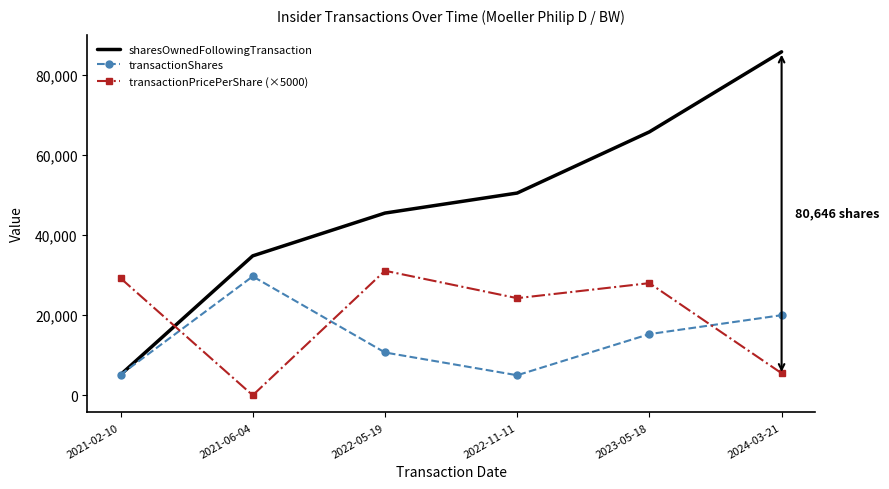

At 2021-06-04, list the series in order from smallest to largest.

transactionPricePerShare (×5000), transactionShares, sharesOwnedFollowingTransaction